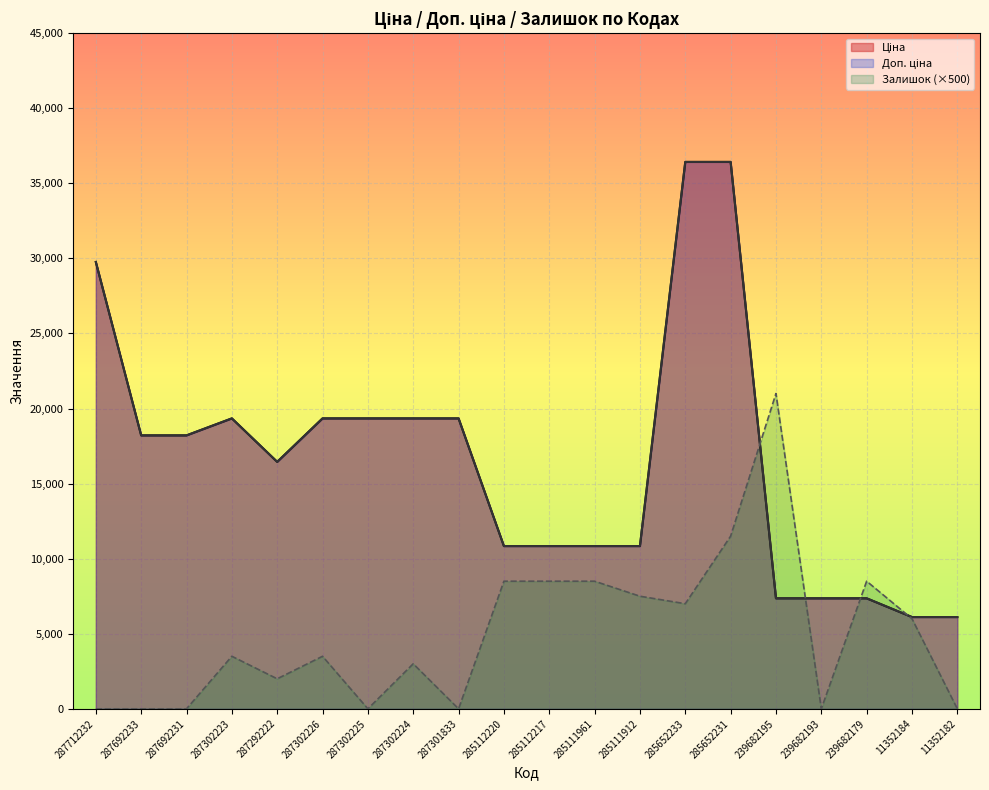

The value of Ціна at 287302225 is 19343.1. True or false?

True